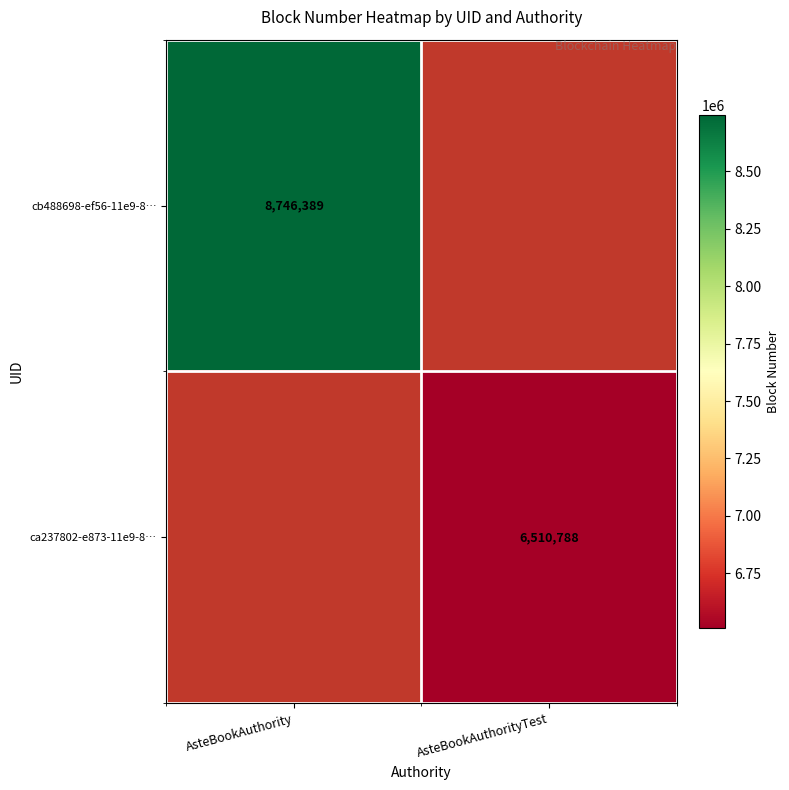

True or false: ca237802-e873-11e9-8… has a value of 6510788 at AsteBookAuthorityTest.

True